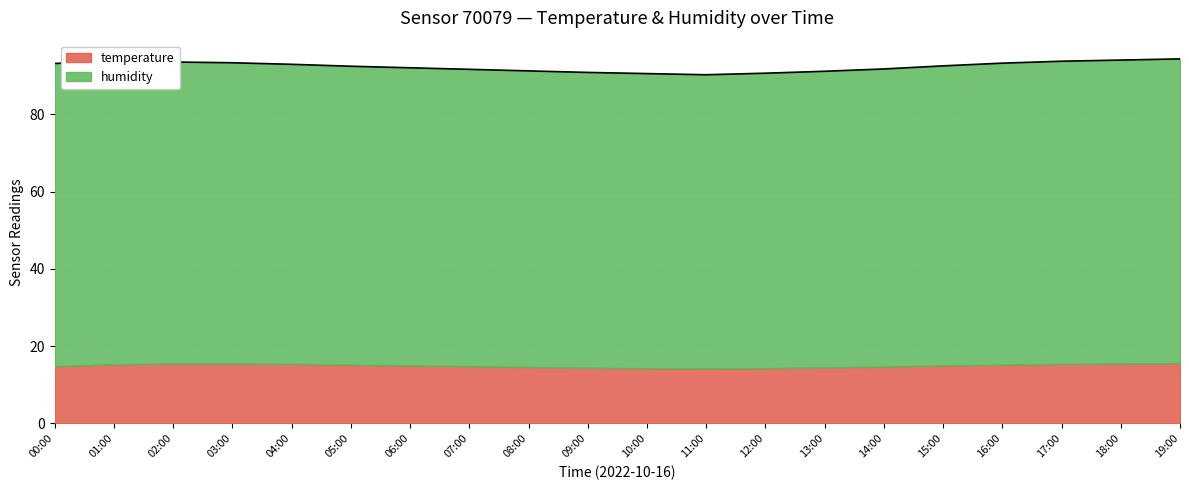

The chart shows a value of 33.7 at 04:00. True or false?

False